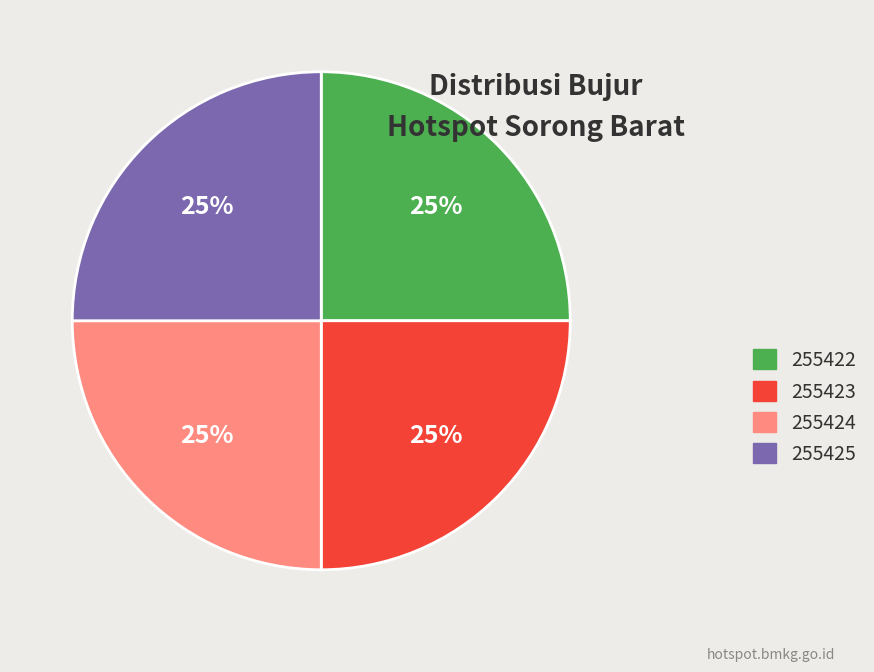

Approximately how many times larger is the value at 255425 compared to 255424?

1.0